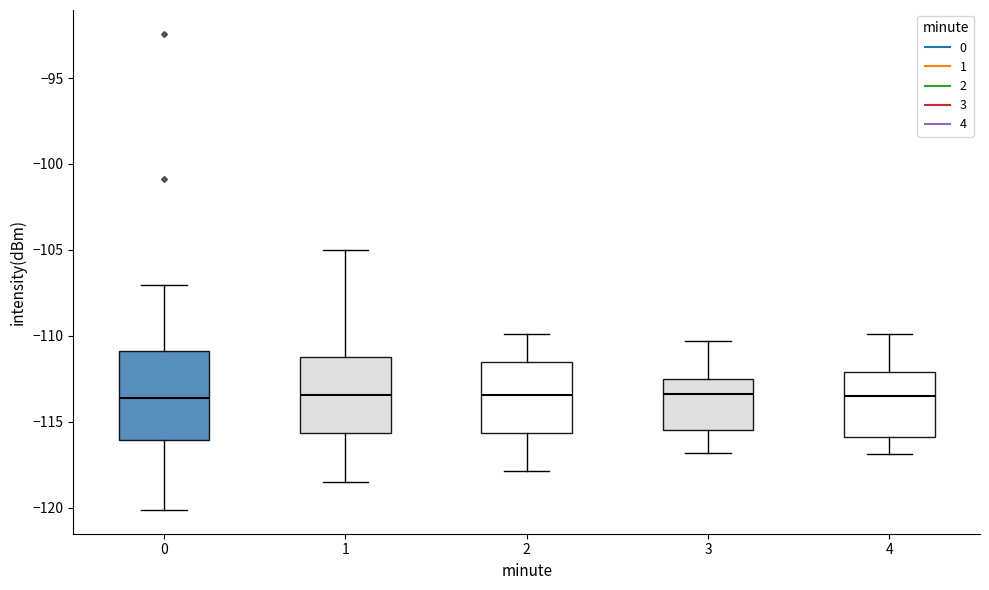

Where does the lower whisker of the box at x = 0 end on the y-axis? The values are not printed on the chart, so give them approximately, as read against the axis.

-120.0